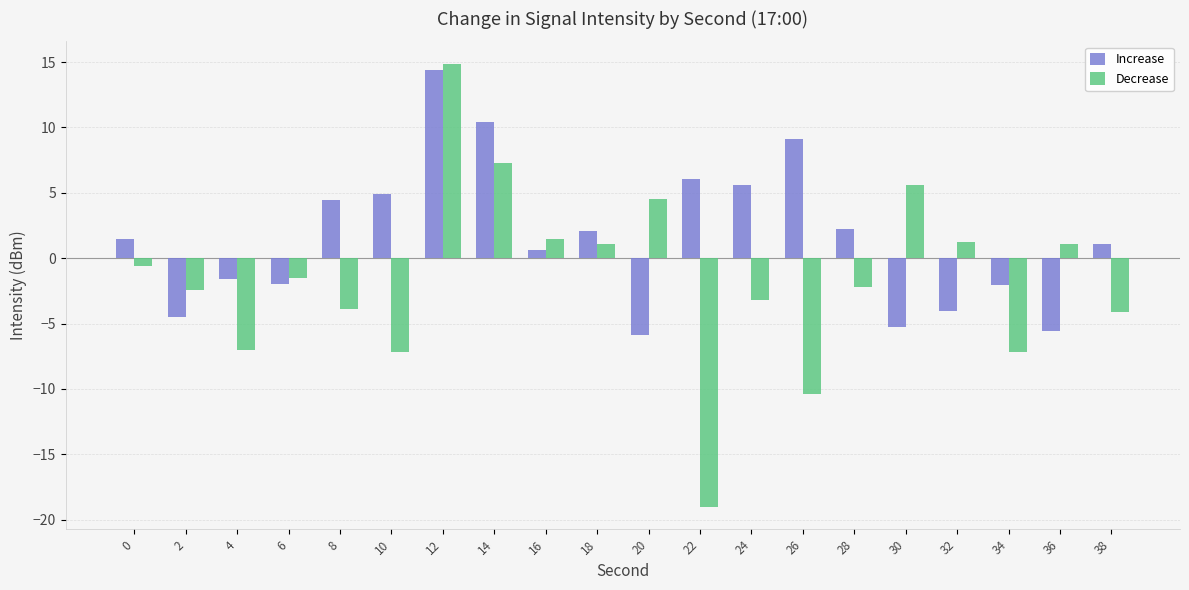

What are all the series names shown in the legend?

Increase, Decrease